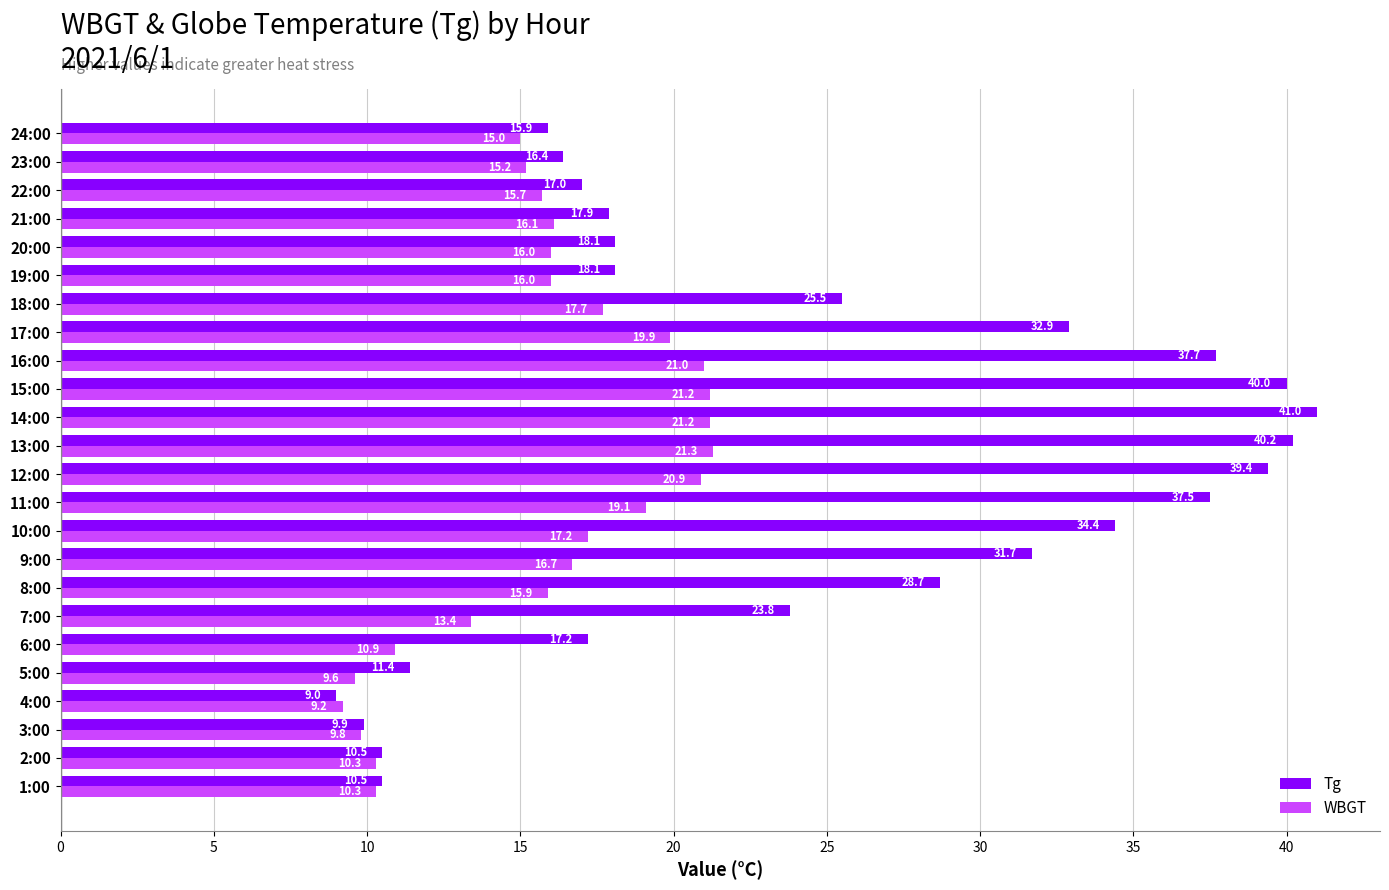

What is the average value of the WBGT series?

15.8